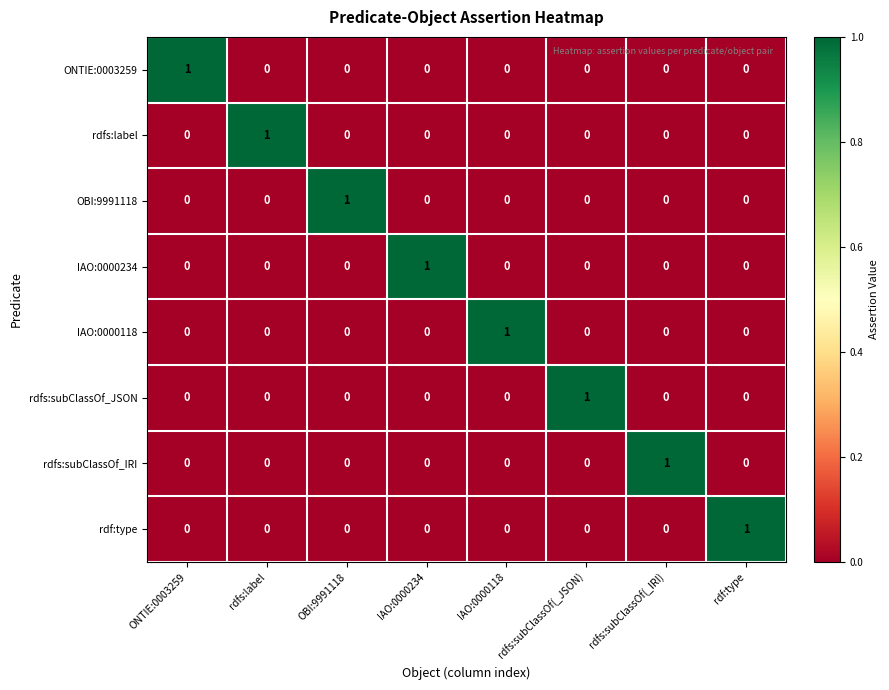

At how many categories does at least one series exceed 0?

8